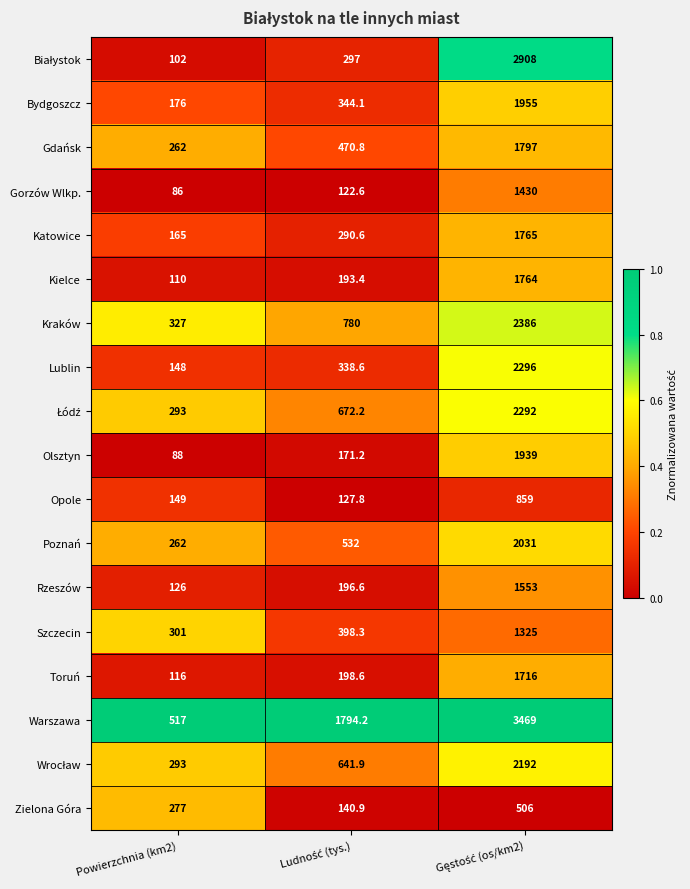

What is the average value of the Poznań series?

941.7